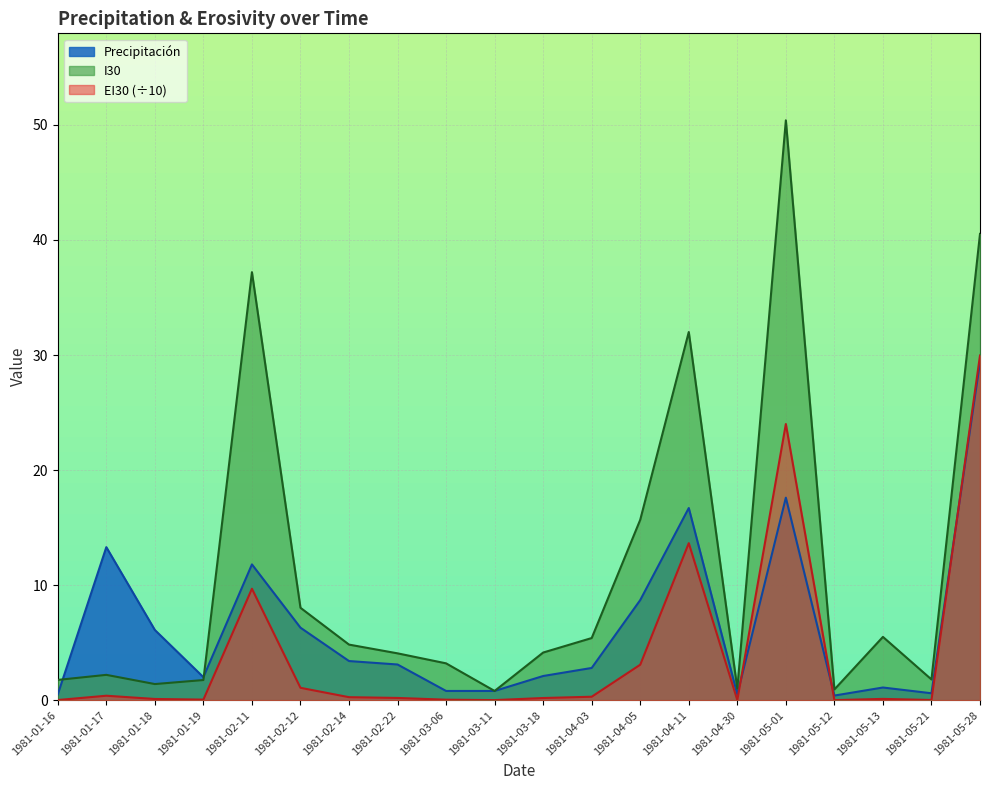

How many intersections are there between Precipitación and EI30?

3